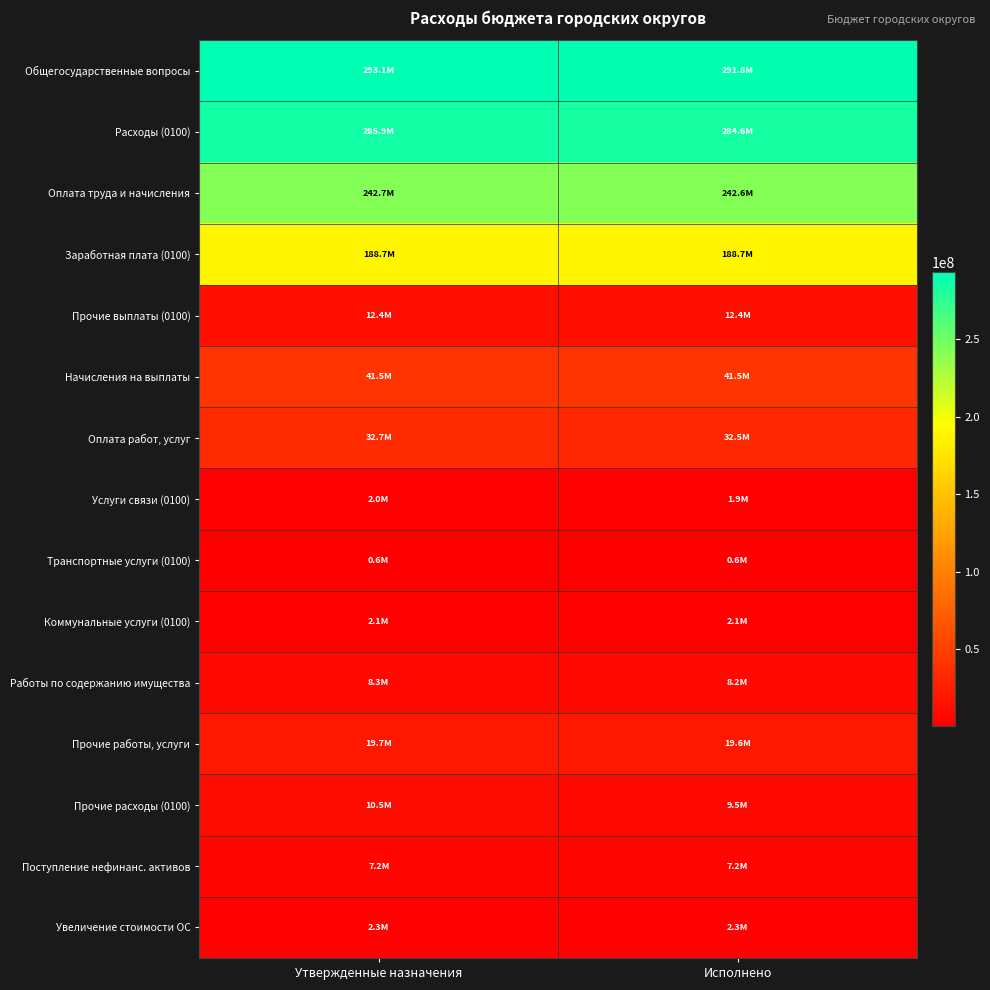

At which category is the sum across all series the highest?

Утвержденные назначения